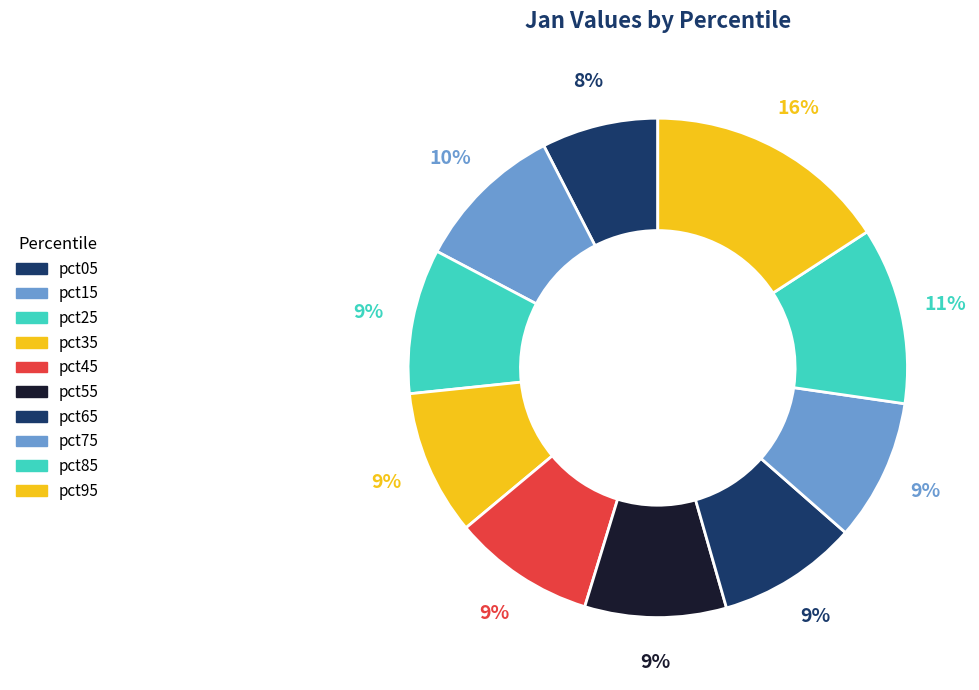

To the nearest percent, what is the combined percentage of pct15 and pct25?

19%